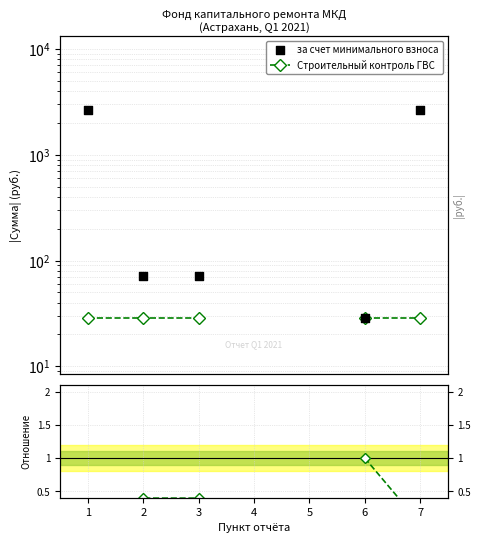

Which series has the largest Y range (max minus min)?

за счет минимального взноса